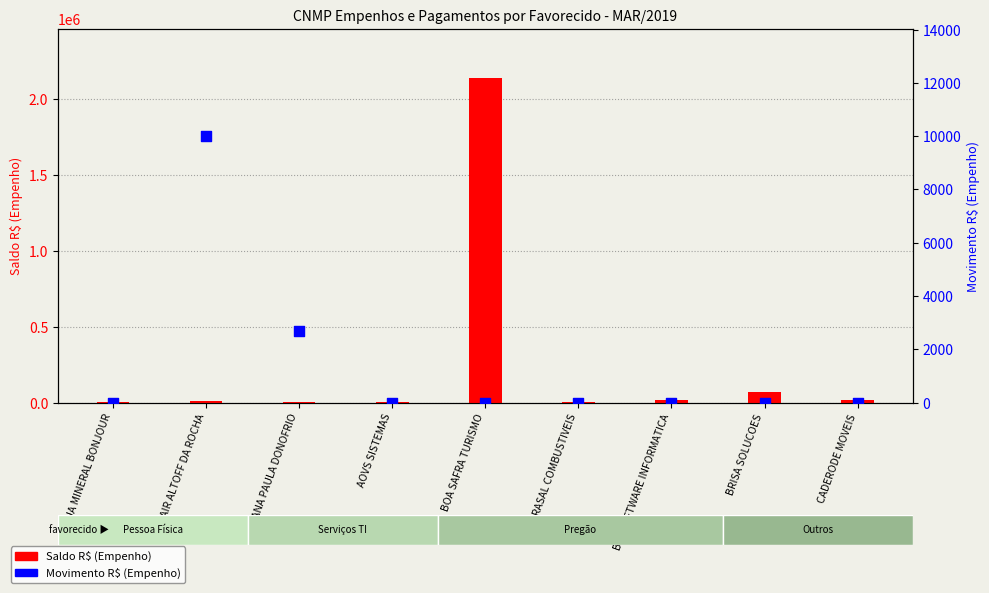

Which series has the largest total across all categories?

Saldo R$ (Empenho)